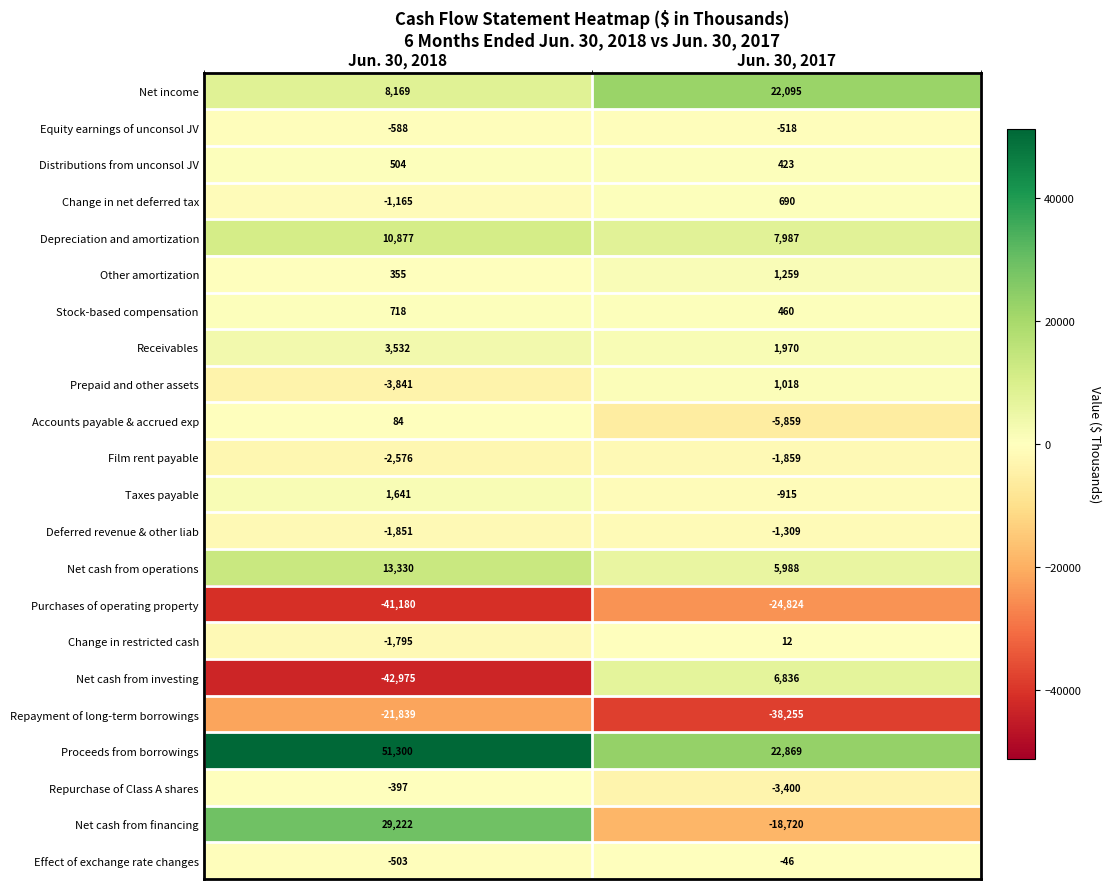

True or false: Net cash from operations has a value of 3703 at Jun. 30, 2018.

False